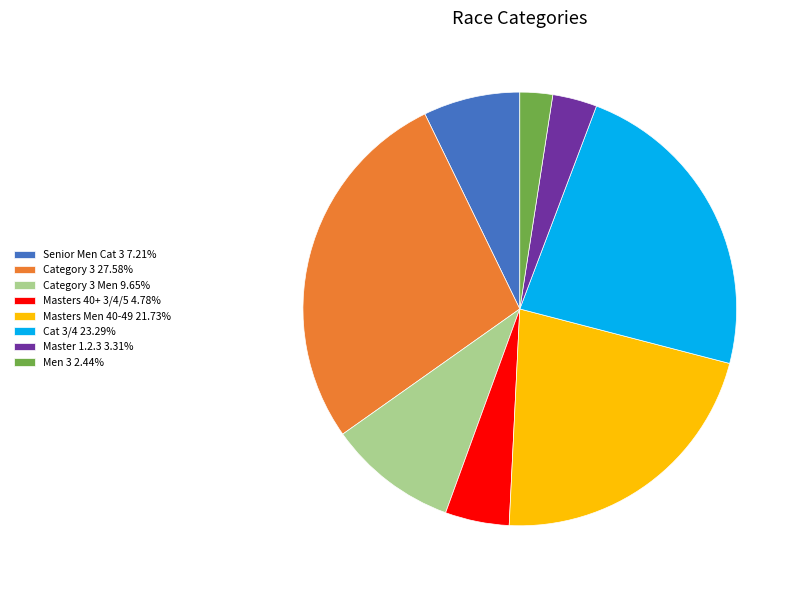

Is the sum of Masters Men 40-49 21.73% and Cat 3/4 23.29% greater than half?

No